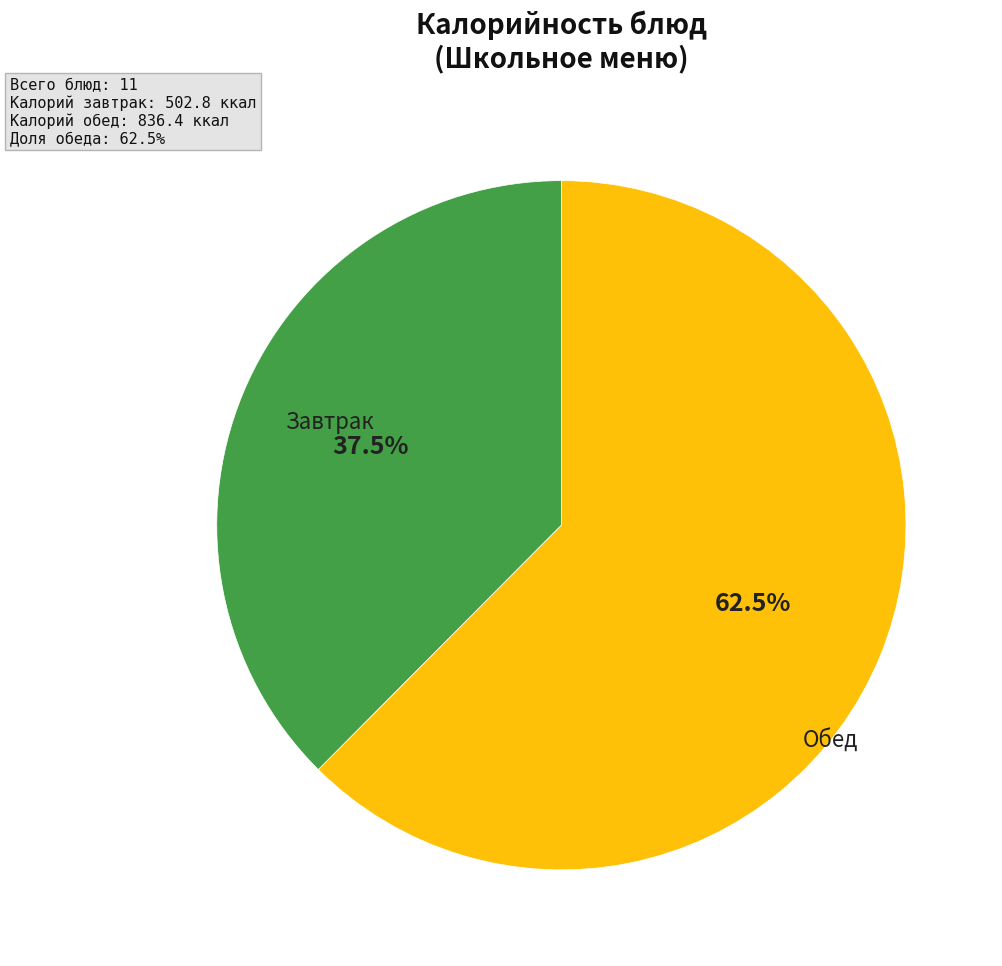

Is there any slice that represents more than half of the pie?

Yes